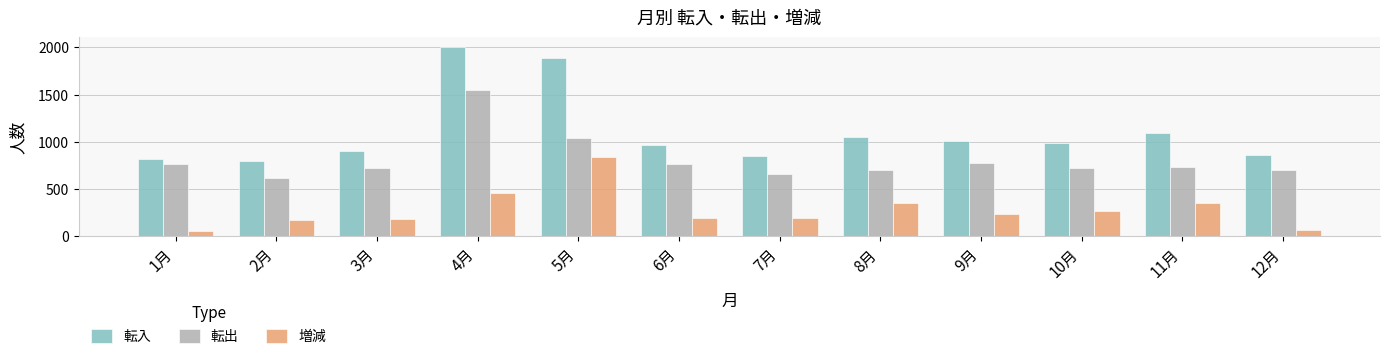

How many data points does each series have?

12